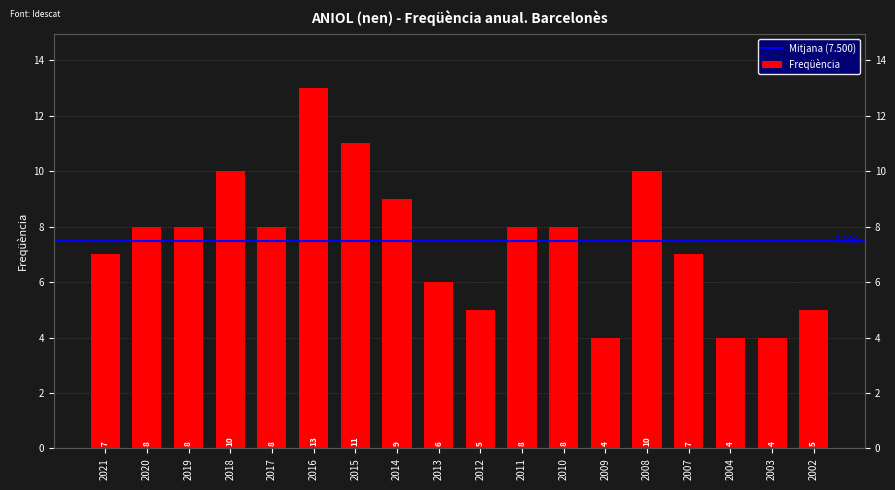

How many data points are less than 8?

8